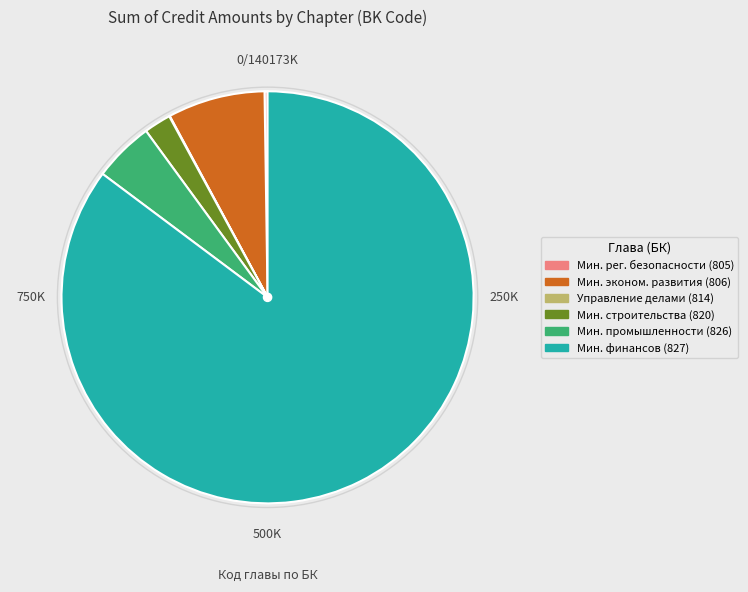

What is the majority slice?

Мин. финансов (827)